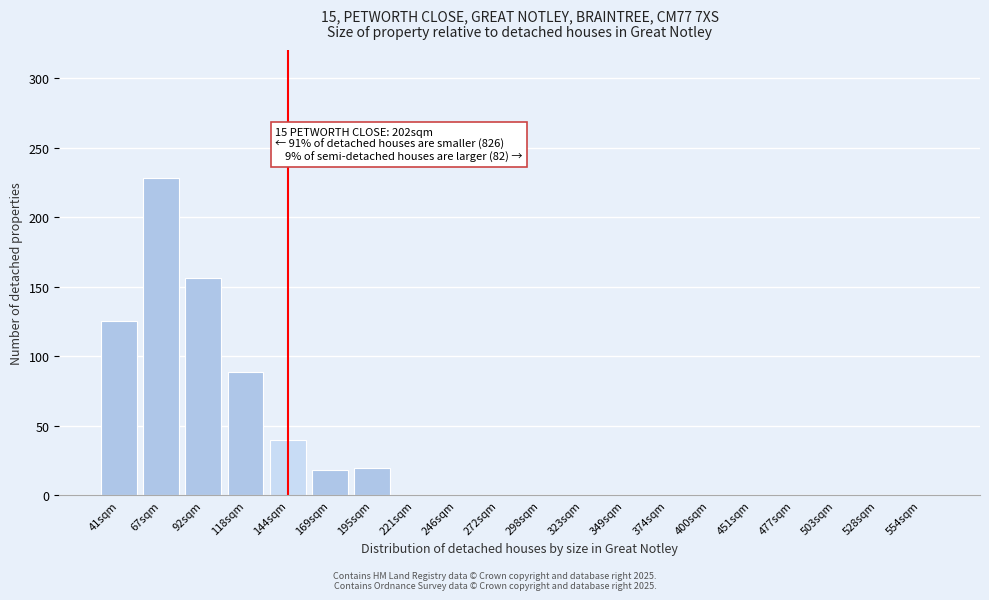

Reading left to right, list all the values displayed in this chart.

41sqm=125	67sqm=228	92sqm=156	118sqm=89	144sqm=40	169sqm=18	195sqm=20	221sqm=0	246sqm=0	272sqm=0	298sqm=0	323sqm=0	349sqm=0	374sqm=0	400sqm=0	451sqm=0	477sqm=0	503sqm=0	528sqm=0	554sqm=0